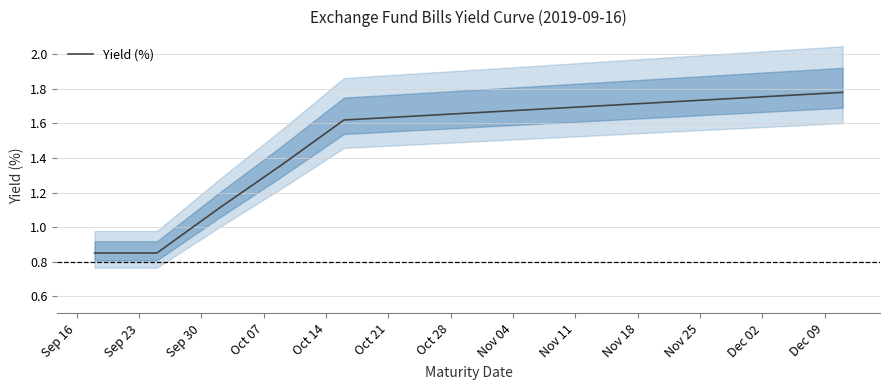

True or false: there are more than 1 points higher than both neighbors.

False